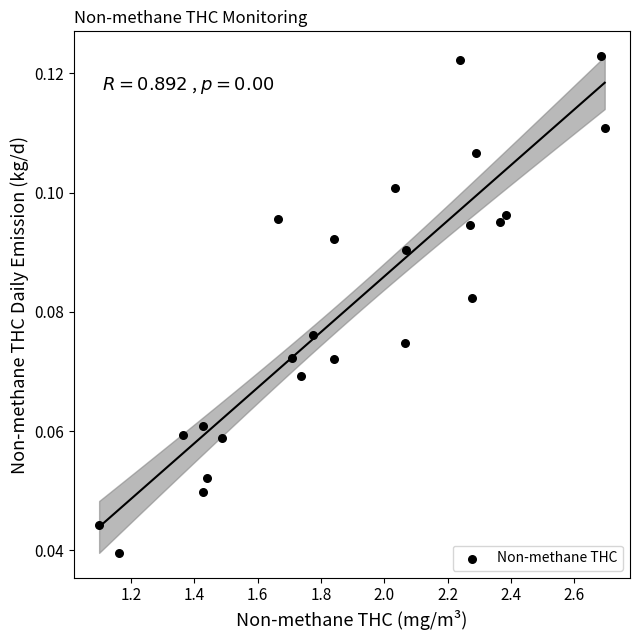

What is the range of X values (max minus min)?

1.6